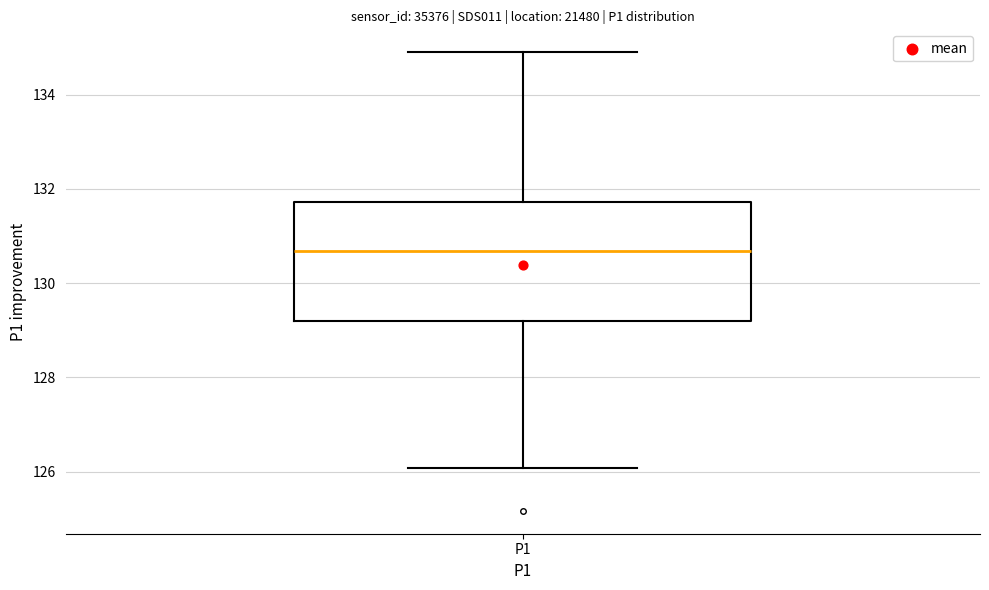

Read this box plot against the y-axis: the position of the median line, the range covered by the box, and the ends of both whiskers. The values are not printed on the chart, so give them approximately, as read against the axis.

median 130.6, box 129.2 to 131.8, whiskers 126.0 to 135.0